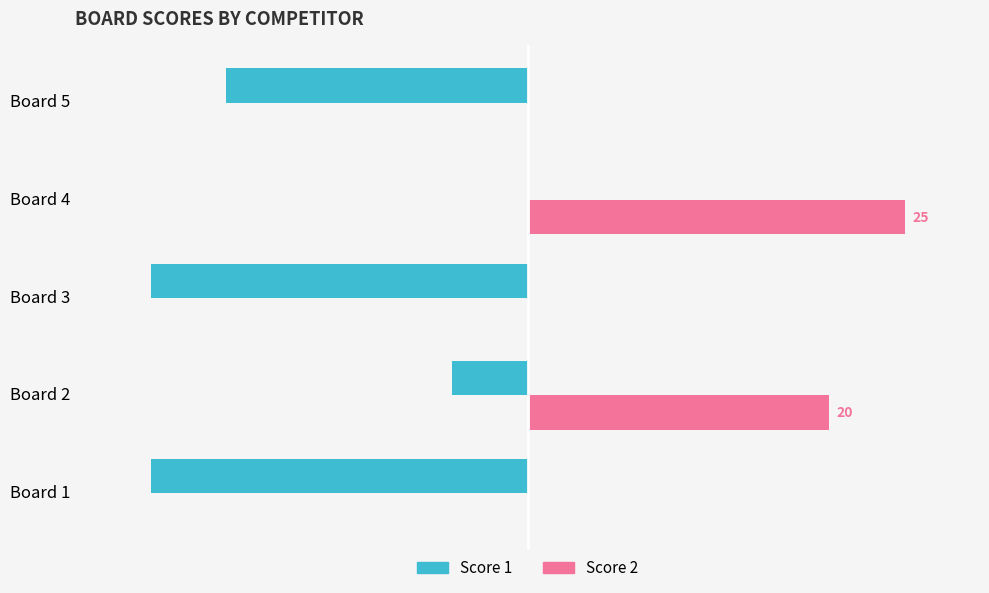

At which label does Score 2 reach its peak?

Board 4